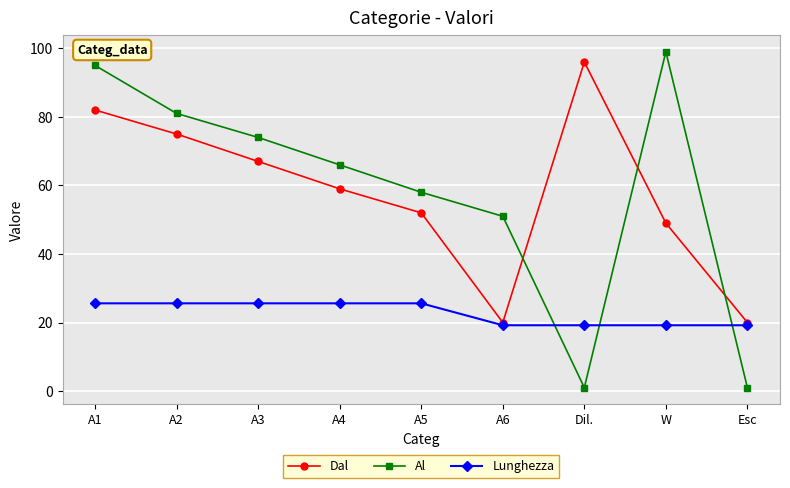

Rank the series by their maximum value, from lowest to highest.

Lunghezza, Dal, Al